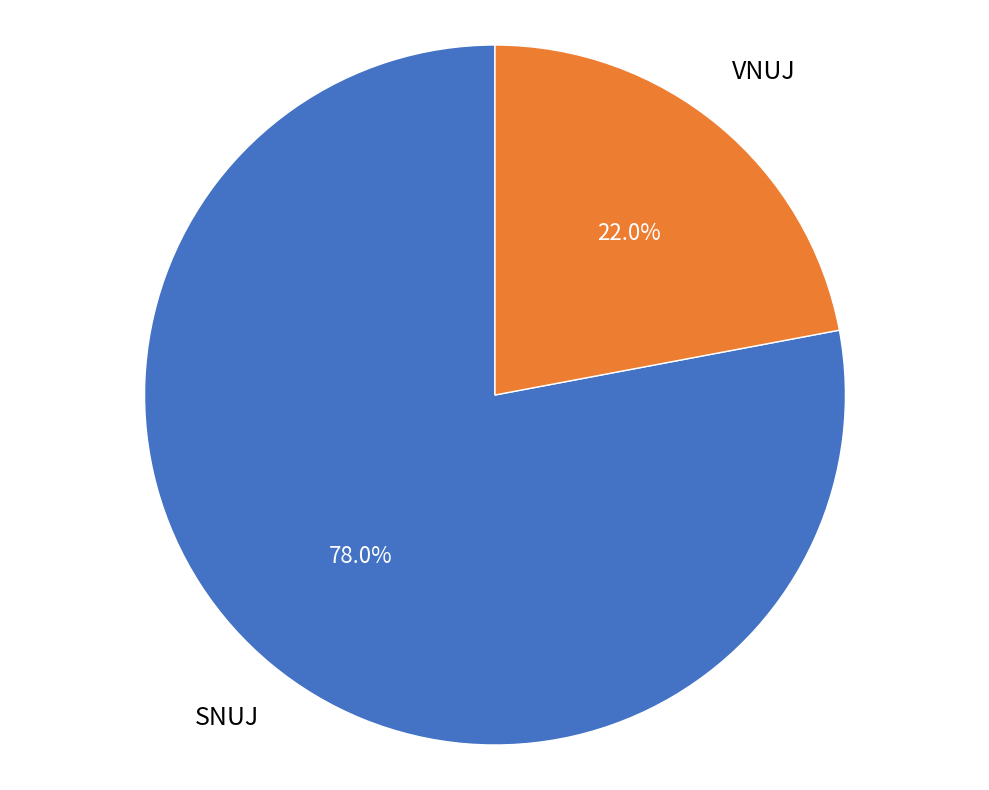

Count the number of slices in the pie.

2